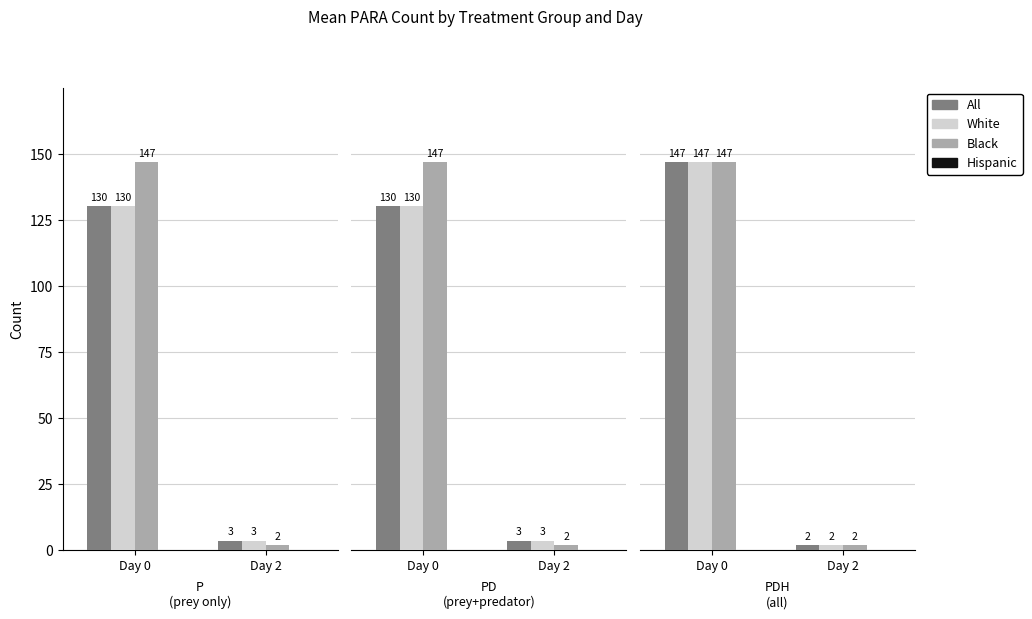

What is the value of the All bar at the 1st from the left?

146.7